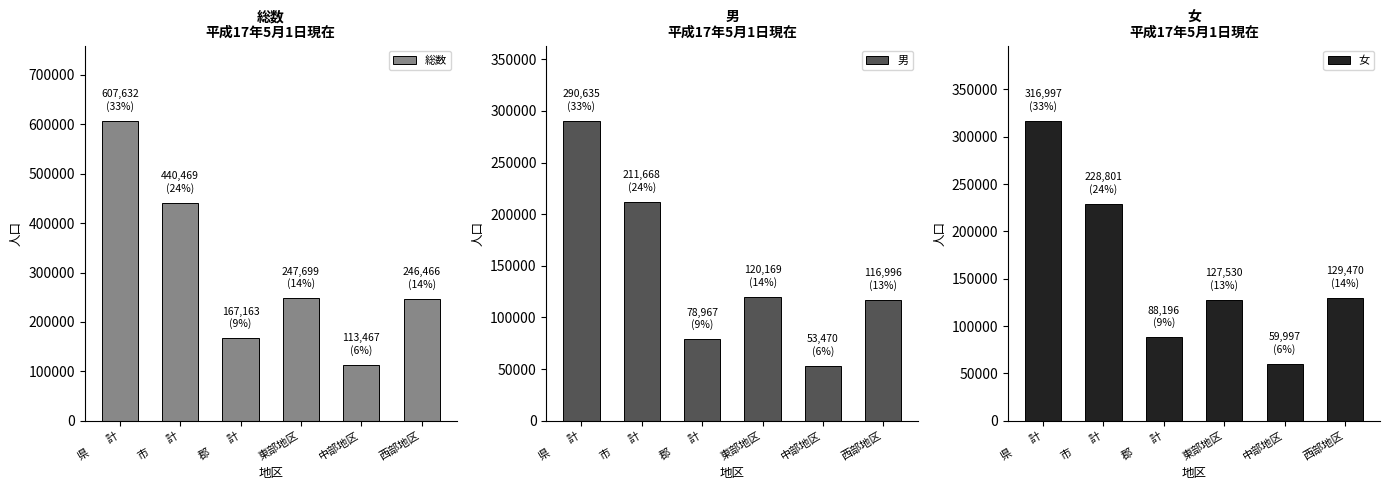

How many data points in 女 are less than 129470?

3